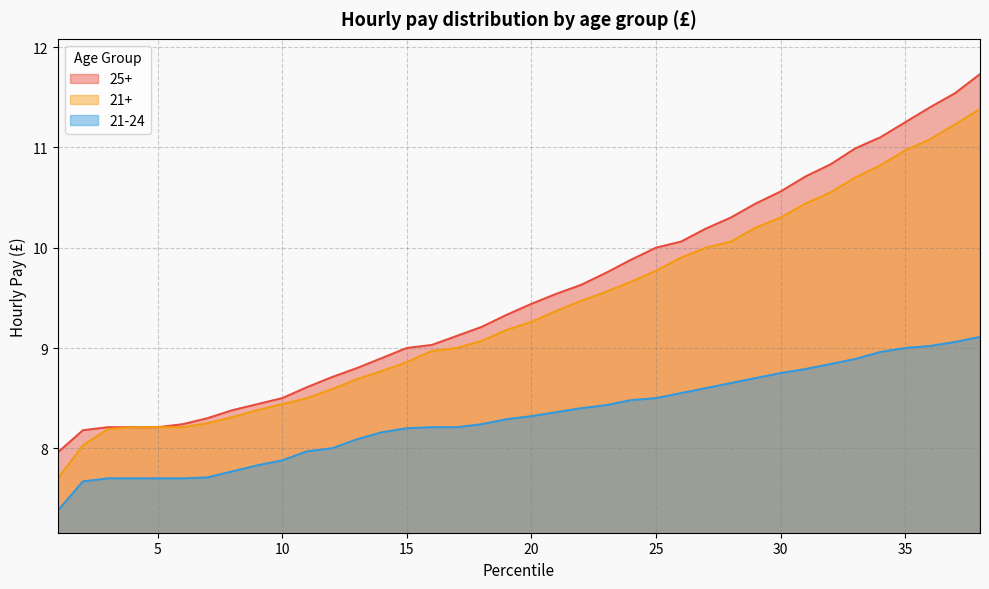

How many lines are shown in the chart?

3